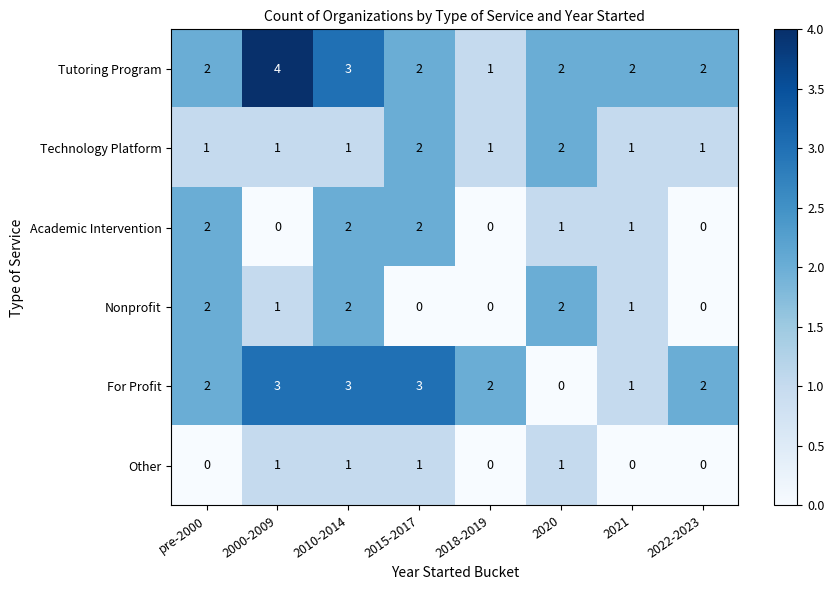

The value of For Profit at 2020 is -1. True or false?

False